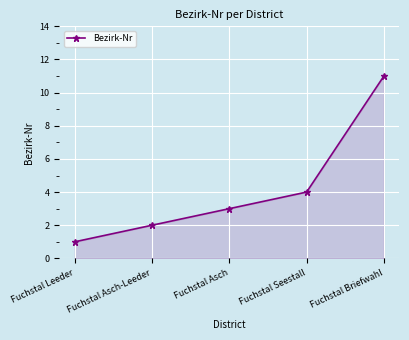

List the labels in order of value, largest first.

Fuchstal Briefwahl, Fuchstal Seestall, Fuchstal Asch, Fuchstal Asch-Leeder, Fuchstal Leeder